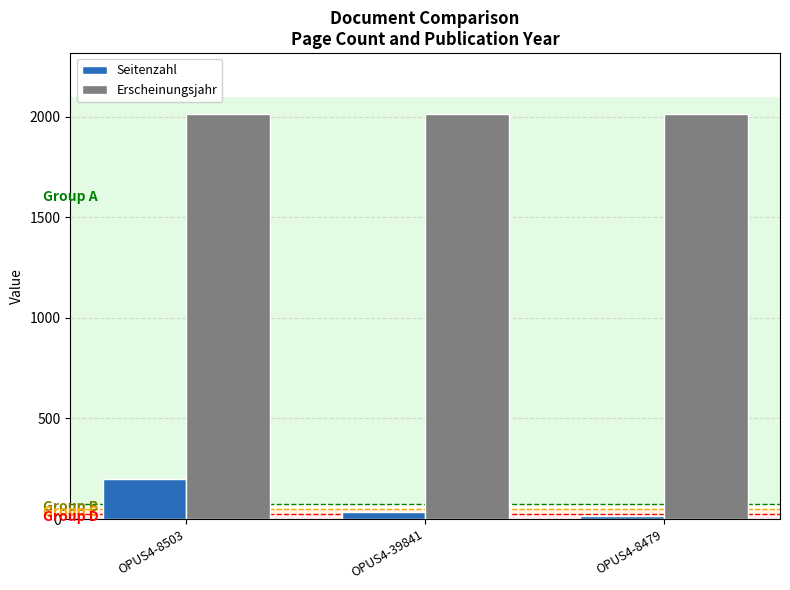

What is the label of the 2nd bar from the left?

OPUS4-39841